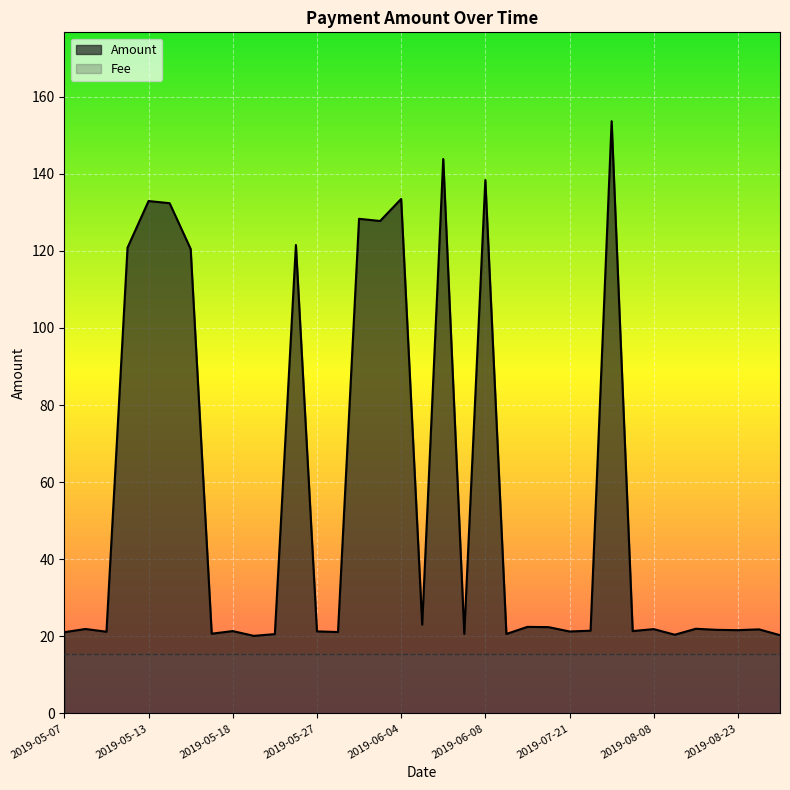

What is the change in value from 2019-07-13 to 2019-07-28?

-0.9